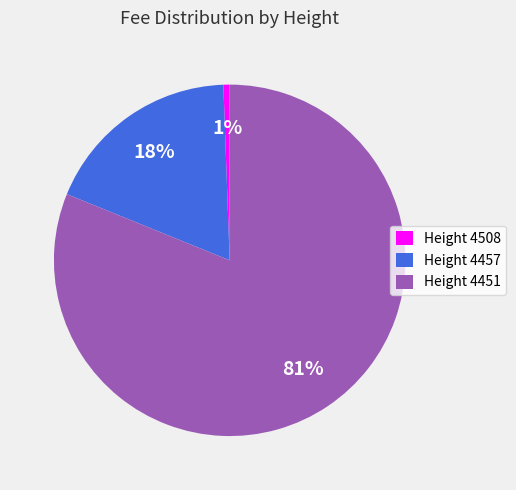

How many segments does this pie chart have?

3